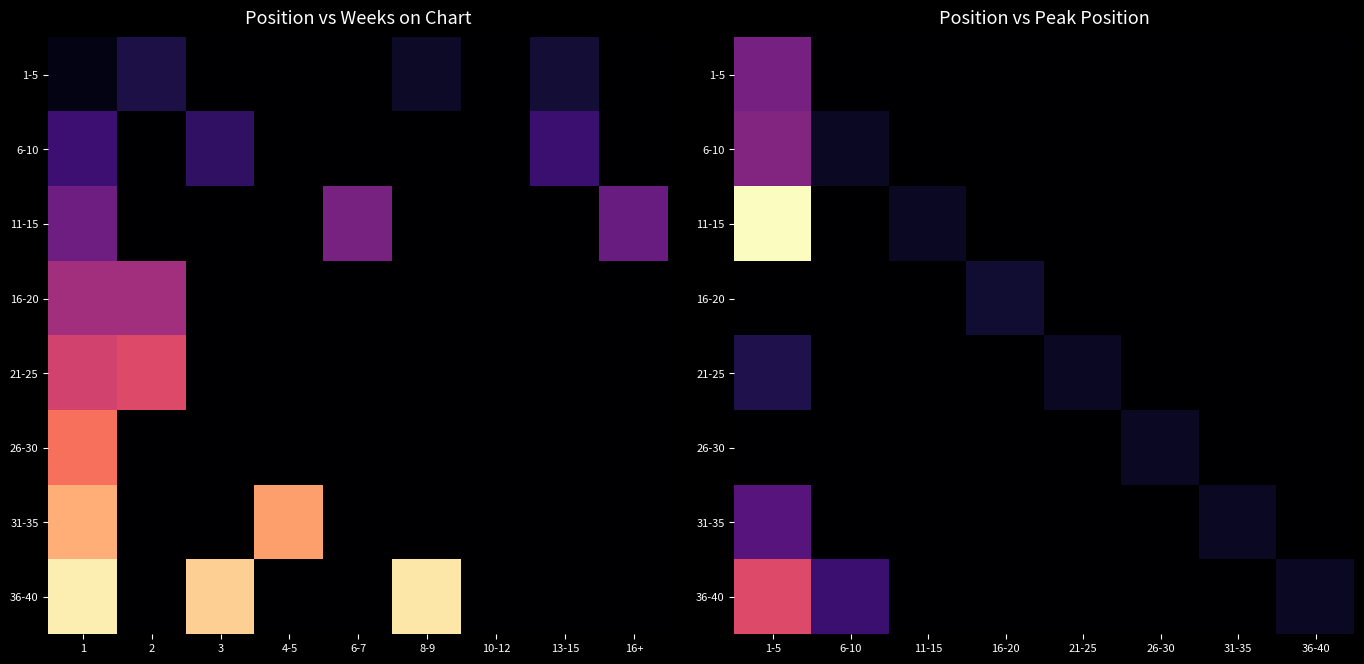

What is the total value across all series at 6-10?

4.0